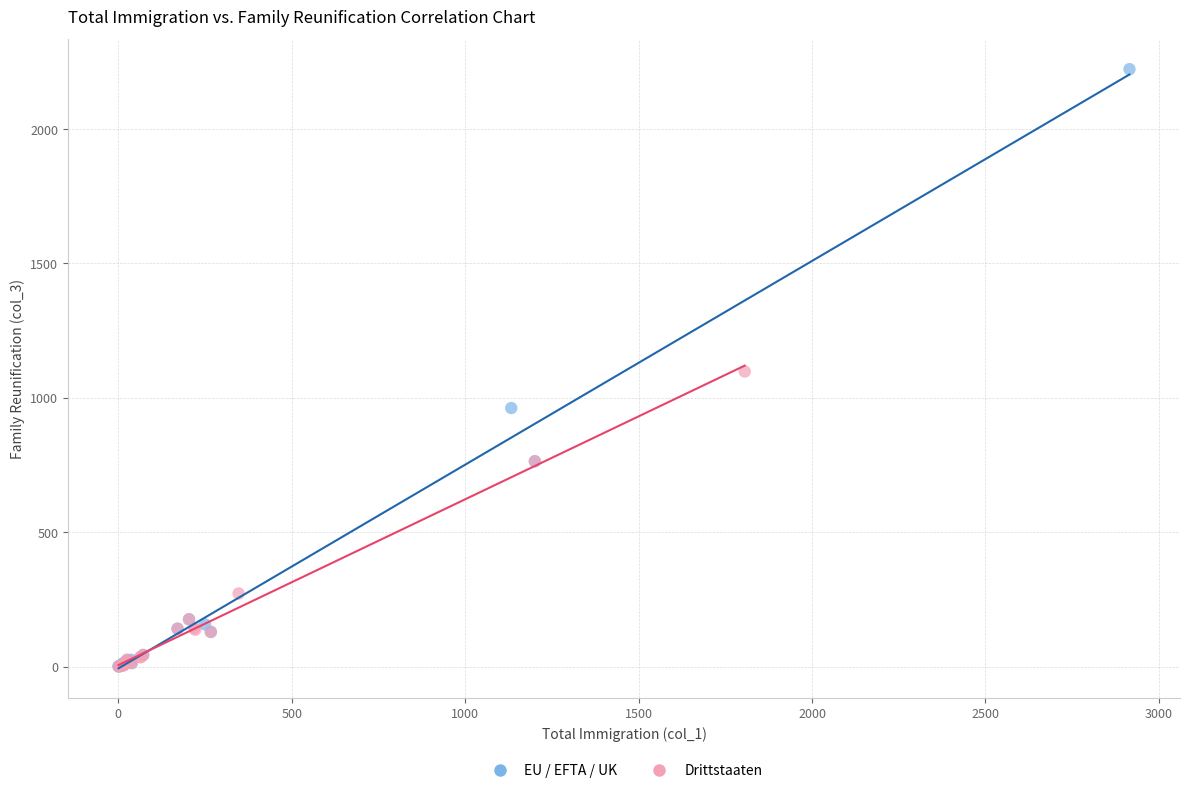

Which series has the largest Y range (max minus min)?

EU / EFTA / UK